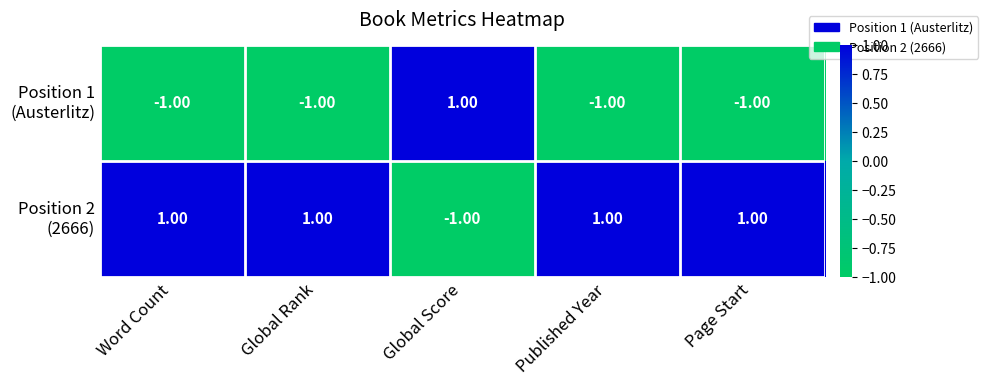

At how many categories does at least one series exceed 0?

5